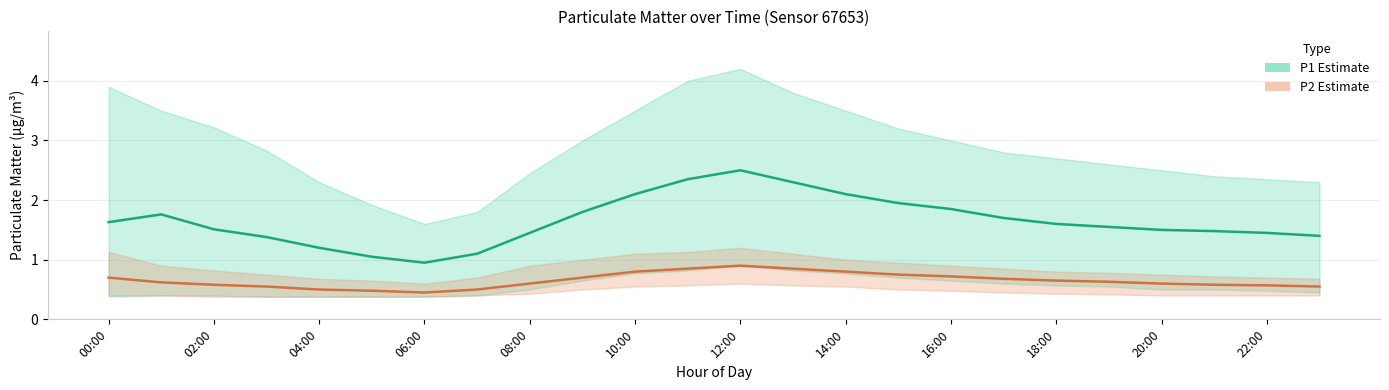

In P2 (estimate), how many points are lower than both neighbors (excluding endpoints)?

1